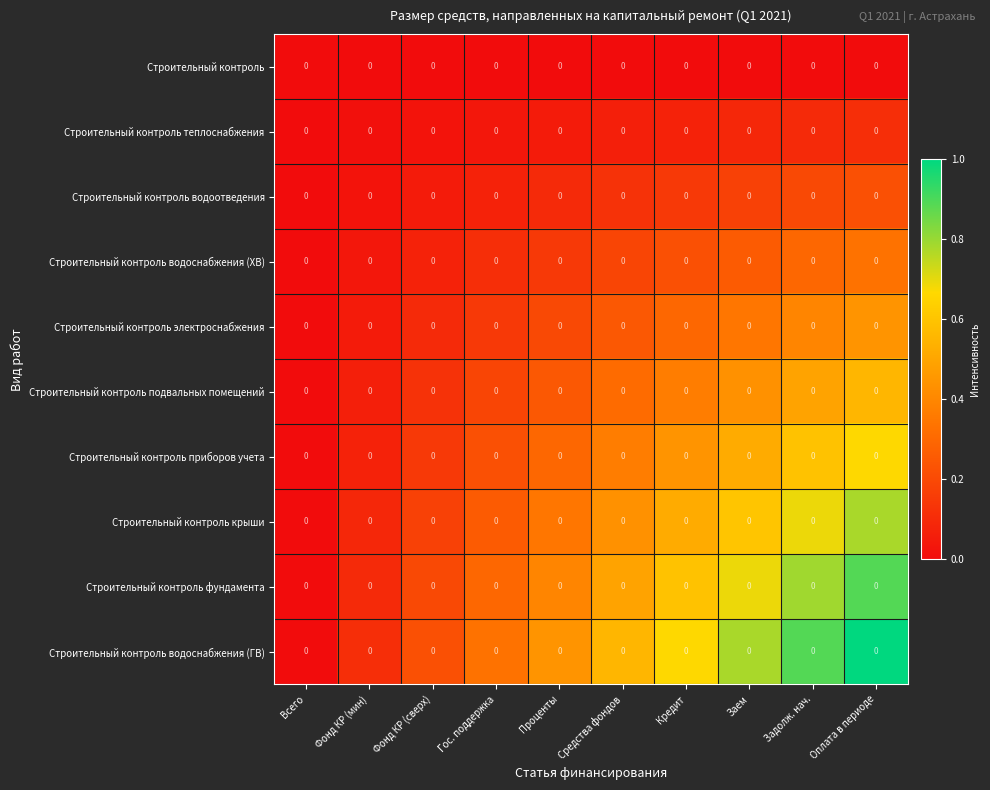

The value of Строительный контроль фундамента at Проценты is 0.2. True or false?

False